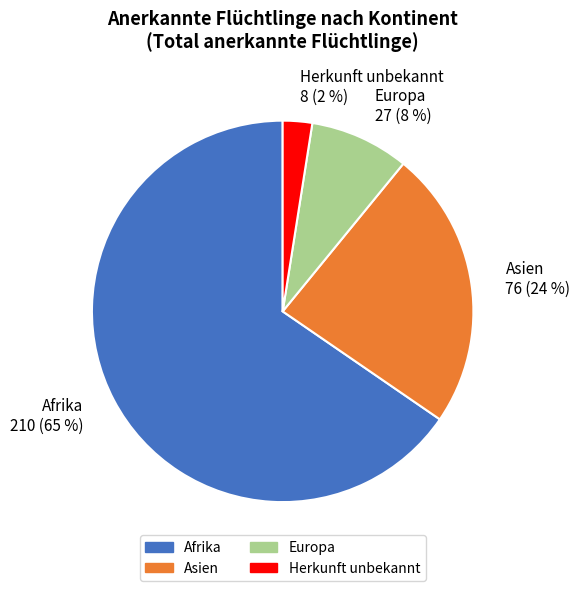

What is the ratio of the value at Europa to the value at Afrika?

0.1